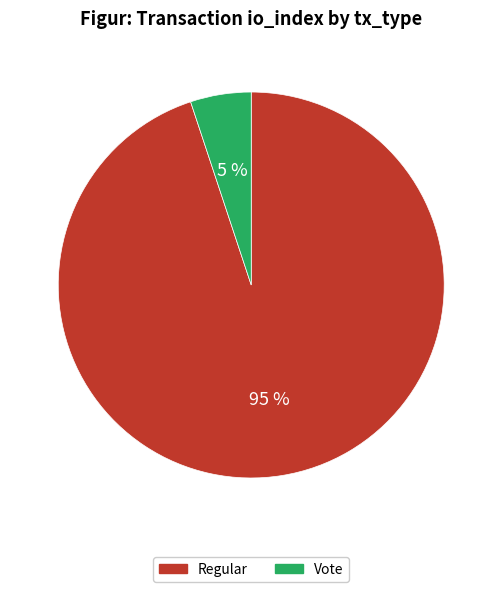

The Regular slice represents 95% of the pie. True or false?

True